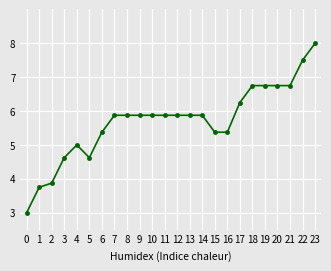

Is it true that the value at 19 is 6.7?

True